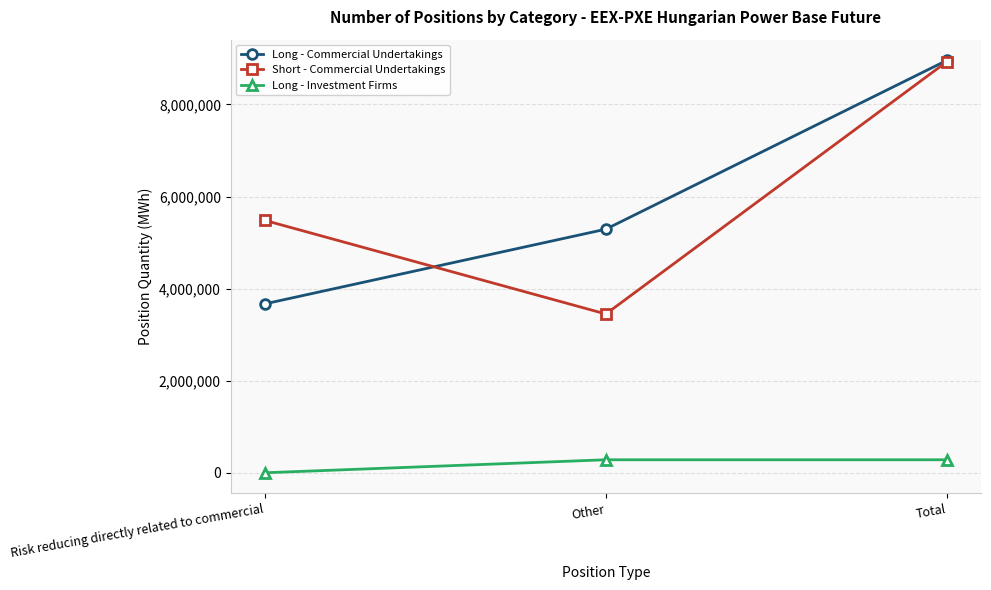

What is the sum of all Short - Commercial Undertakings values?

17864122